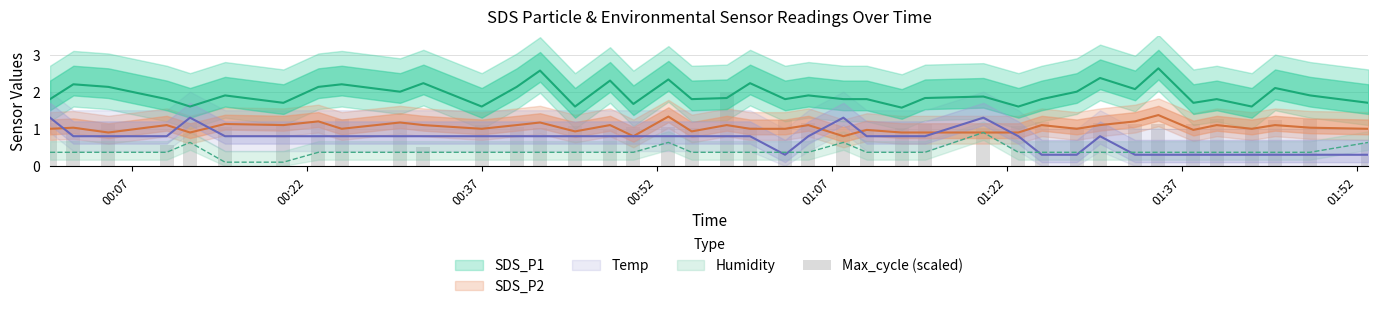

How many bars are there in total?

40